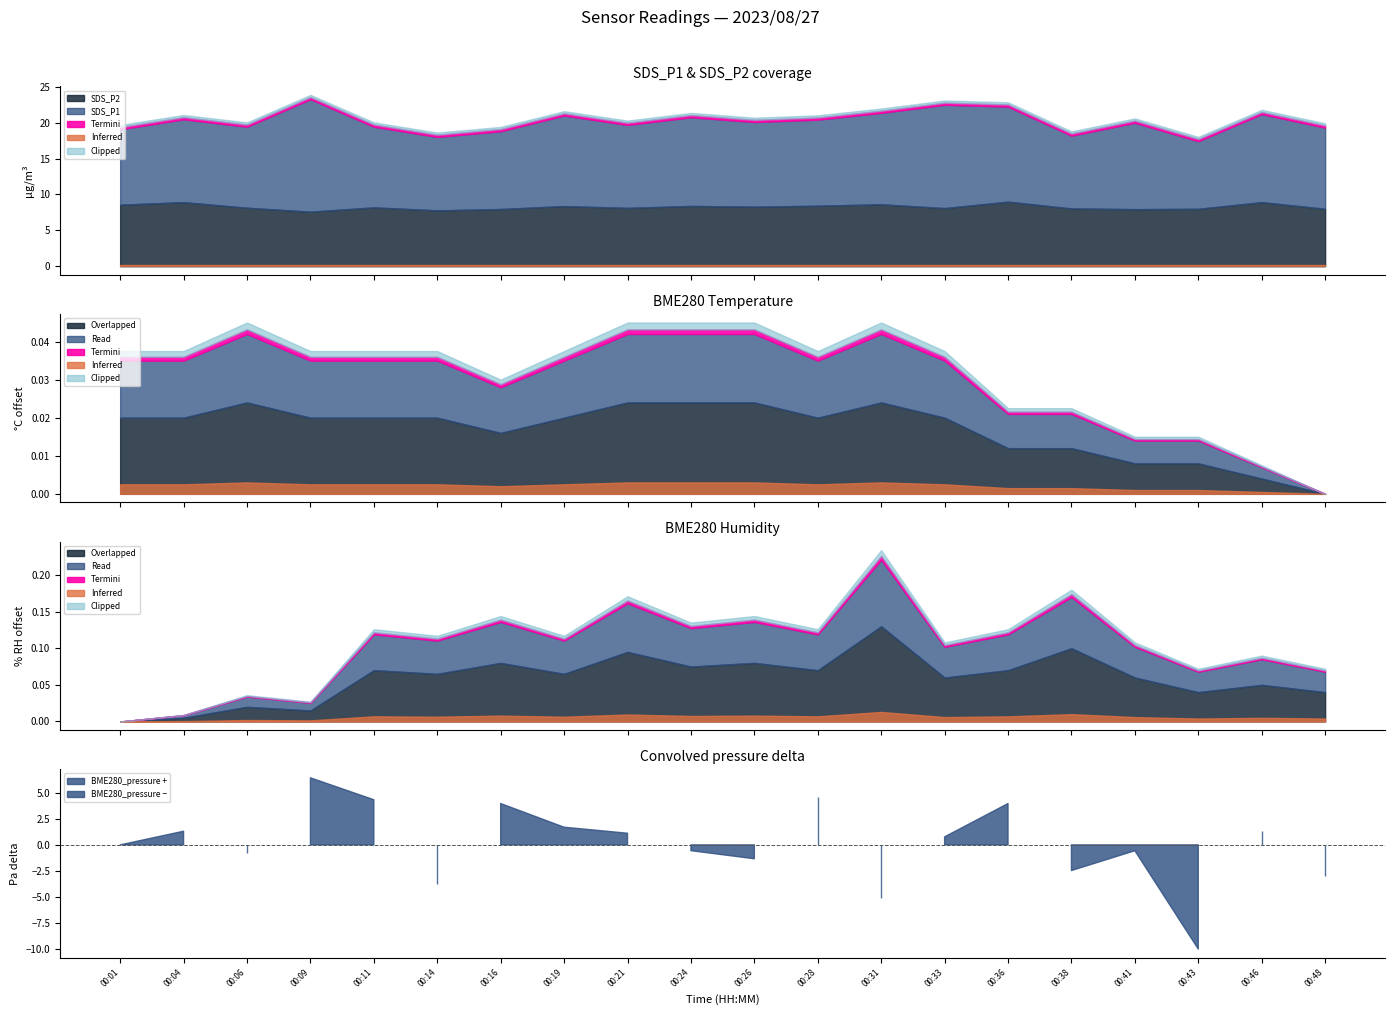

True or false: BME280_temperature and BME280_humidity cross at least once.

False